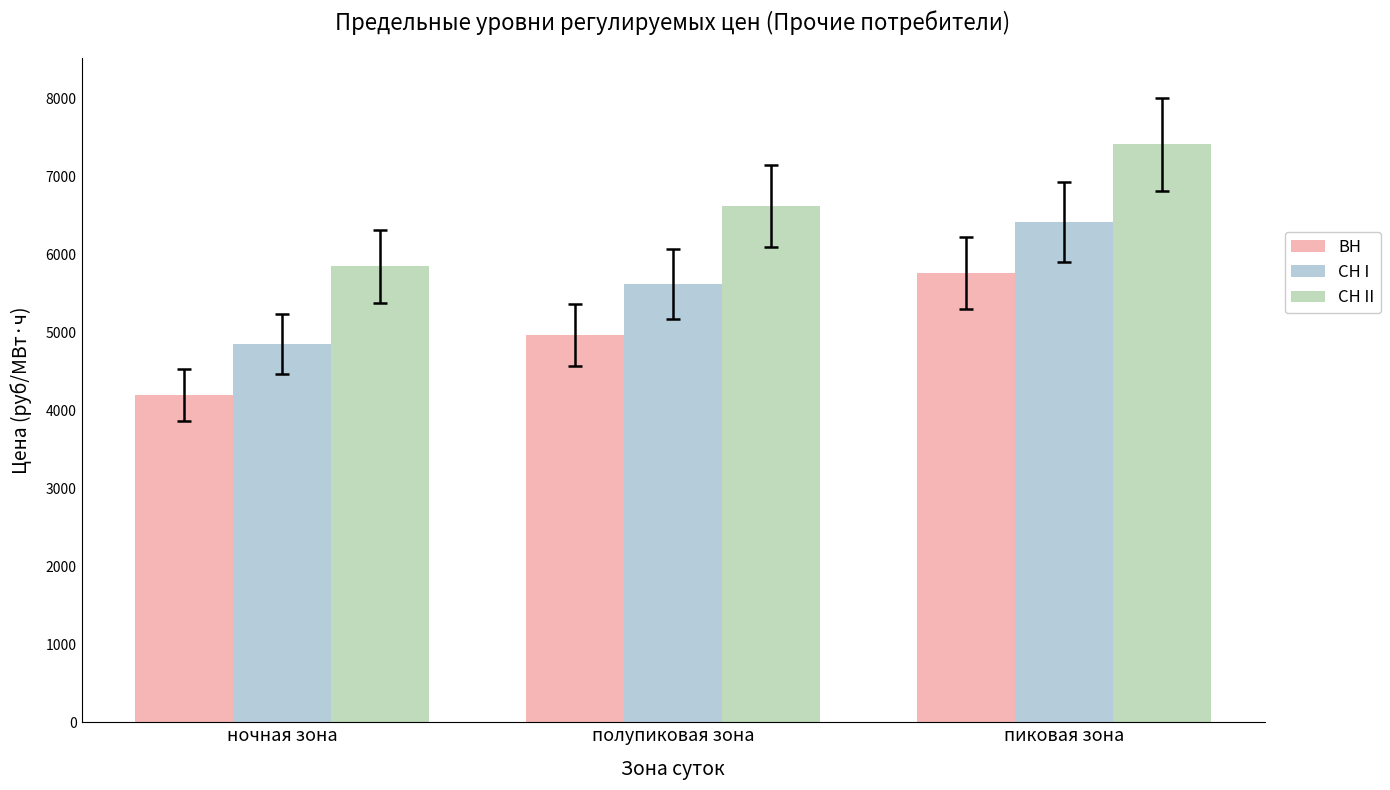

Read the СН II value at полупиковая зона.

6625.3